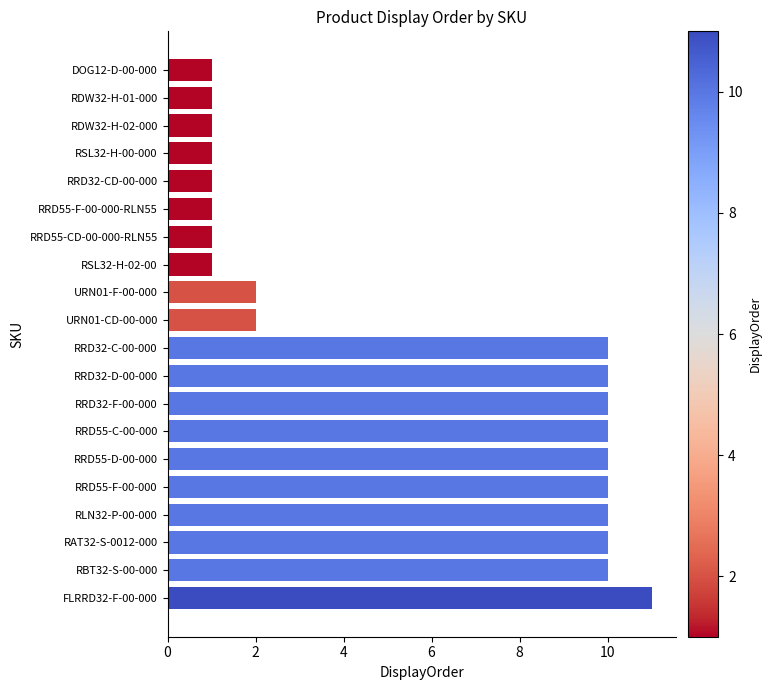

What is the greatest value displayed?

11